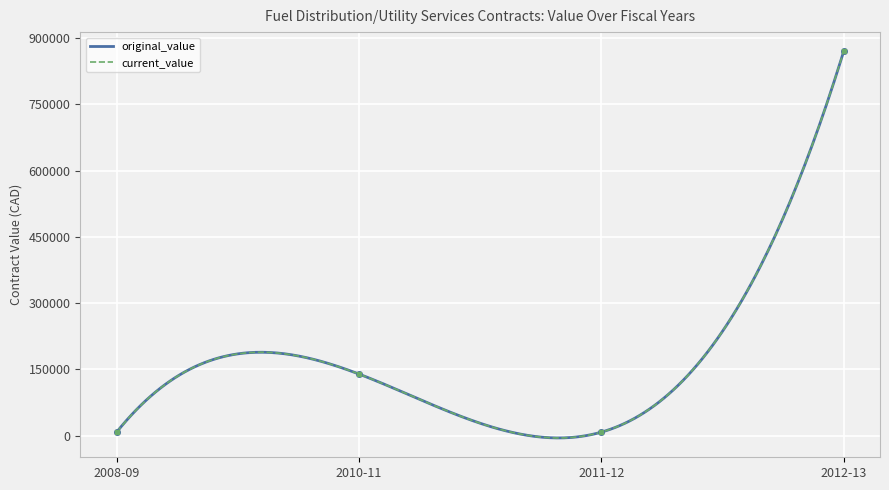

Which label corresponds to the smallest value in the chart?

2011-12